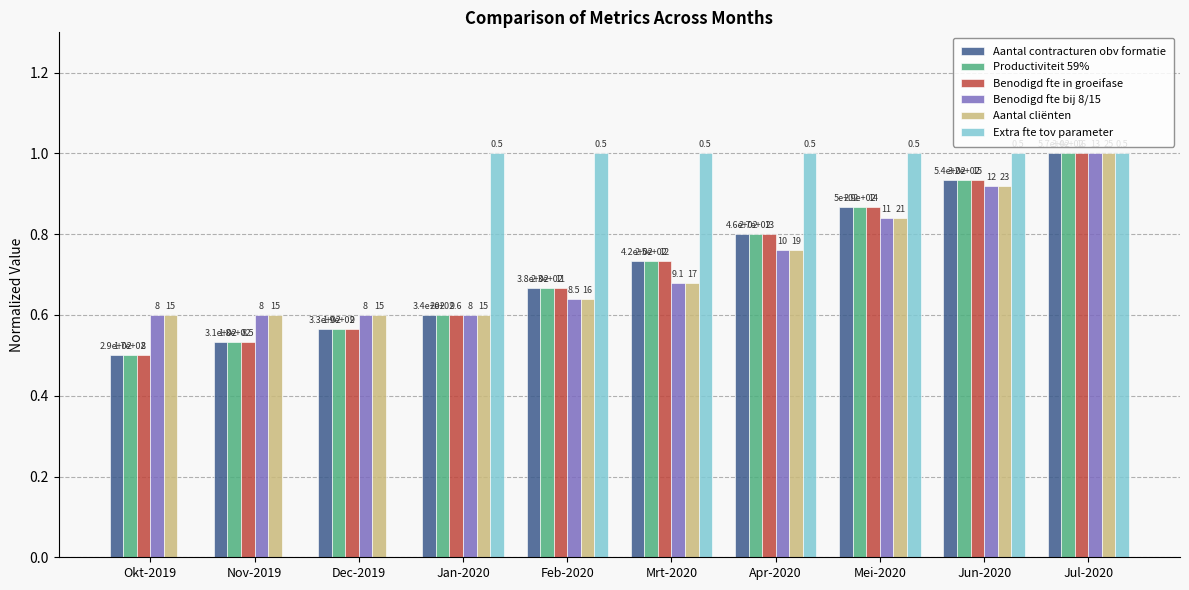

What are all the series names shown in the legend?

Aantal contracturen obv formatie, Productiviteit 59%, Benodigd fte in groeifase, Benodigd fte bij 8/15, Aantal cliënten, Extra fte tov parameter